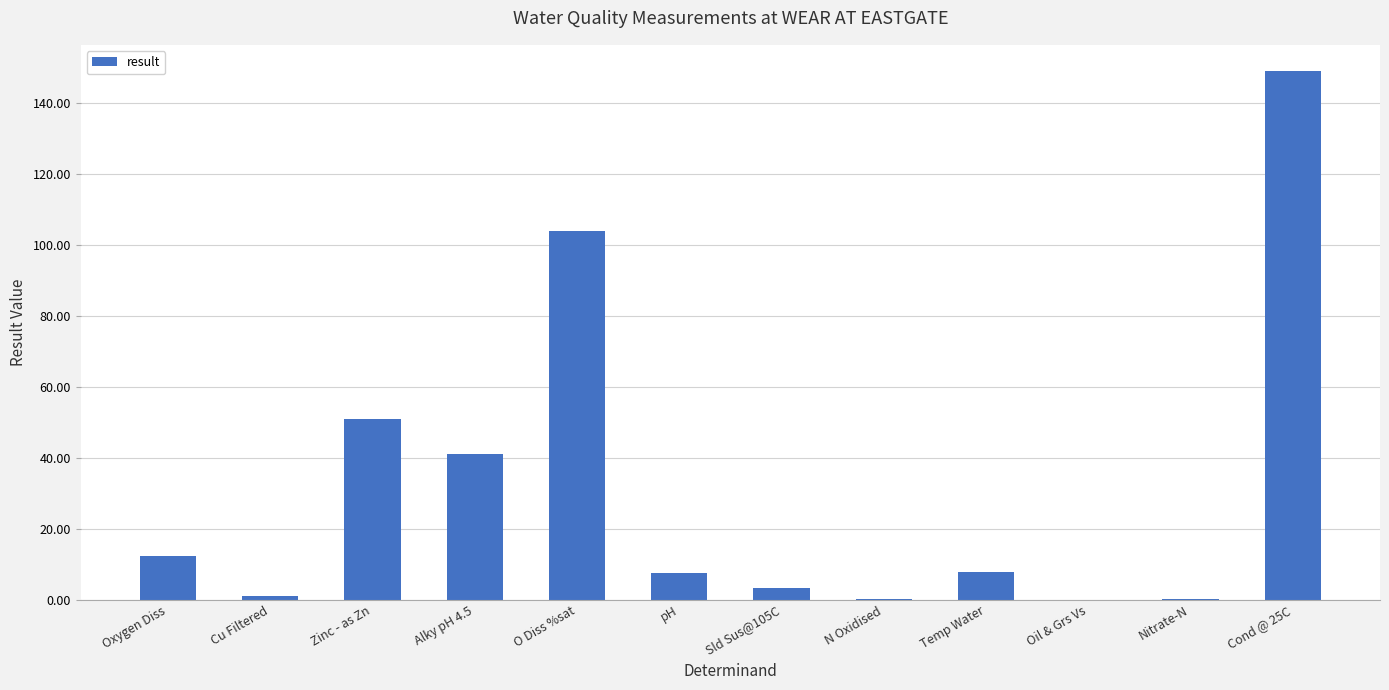

The value at Cond @ 25C is 262.2. True or false?

False